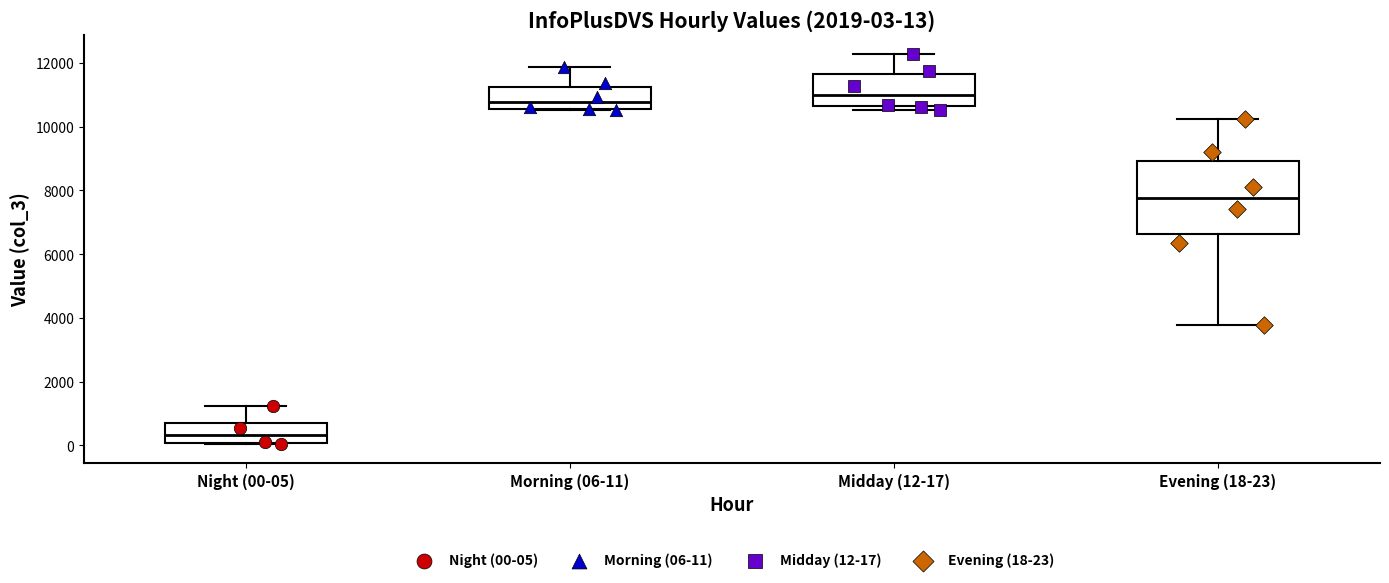

Which box is the tallest, from its lower edge to its upper edge?

Evening (18-23)